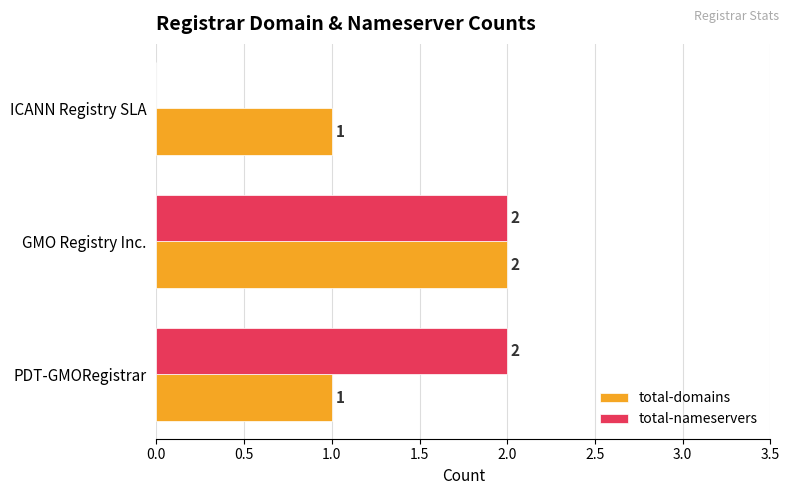

How many data points in total-domains are above 1?

1